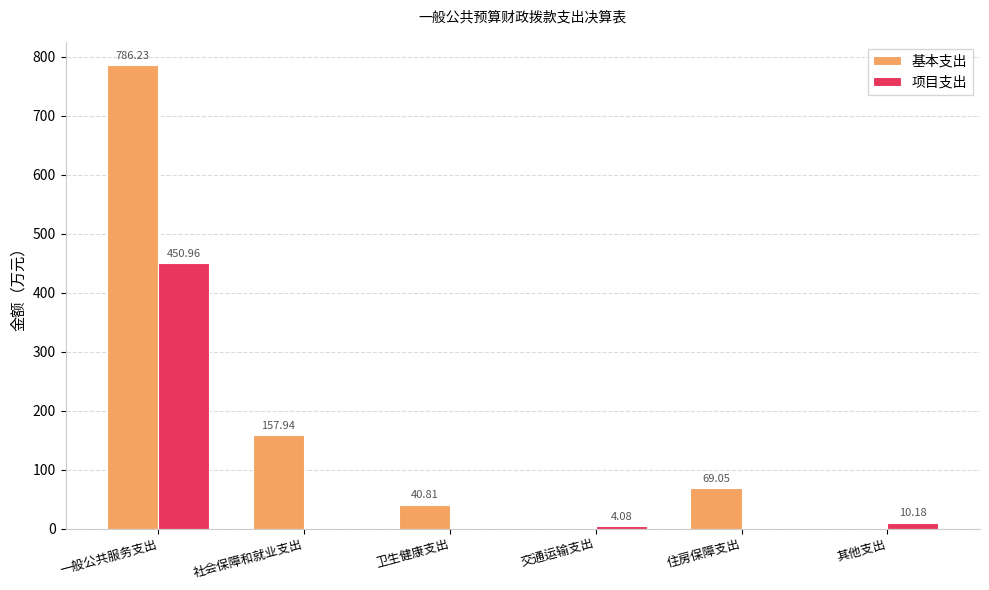

What is the sum of the 基本支出 values at 交通运输支出 and 卫生健康支出?

40.8